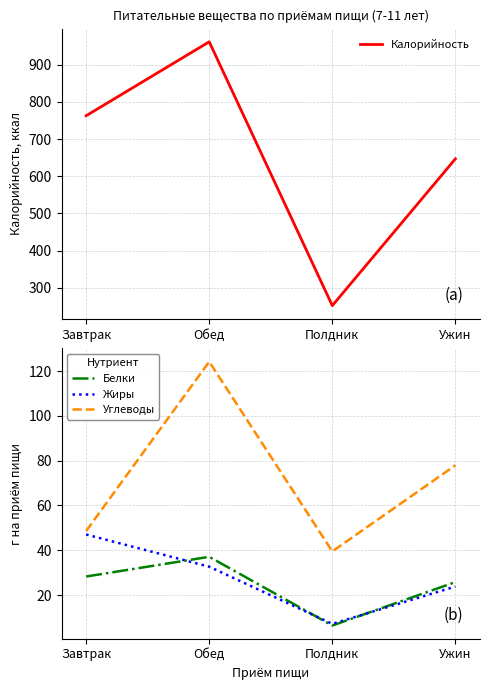

Where does the Углеводы series first go above 77?

Обед